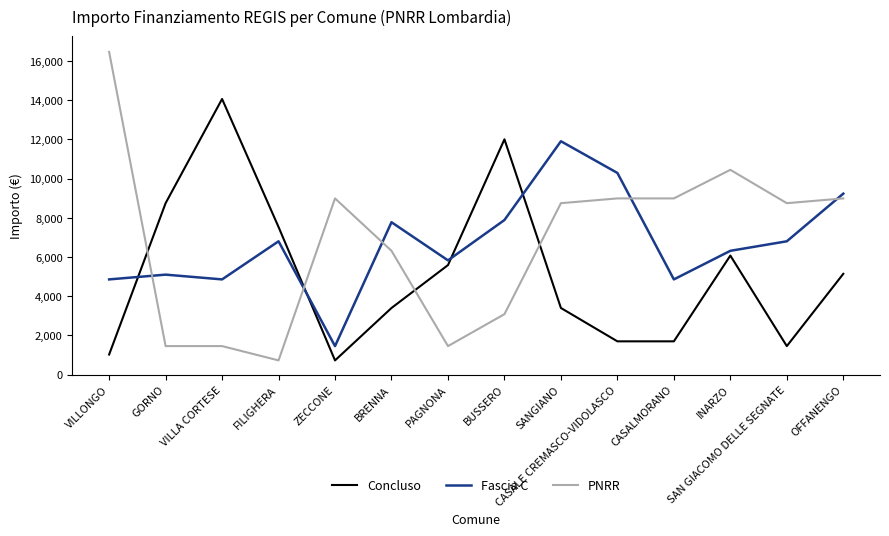

The value of Concluso at CASALE CREMASCO-VIDOLASCO is 1701. True or false?

True